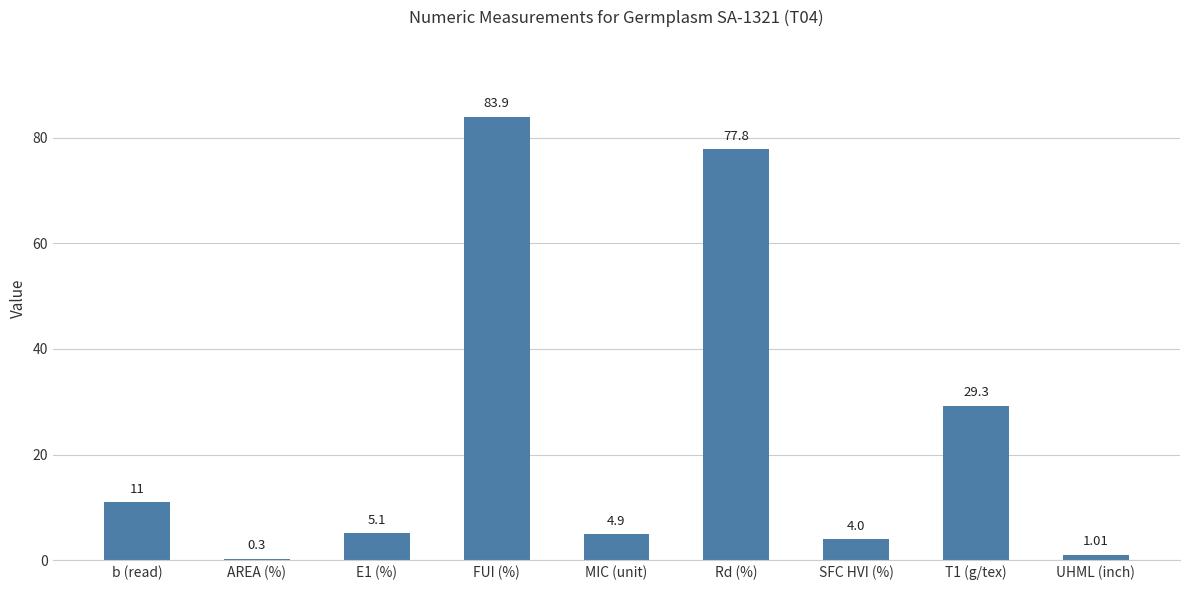

What is the difference between the values at Rd (%) and SFC HVI (%)?

73.8